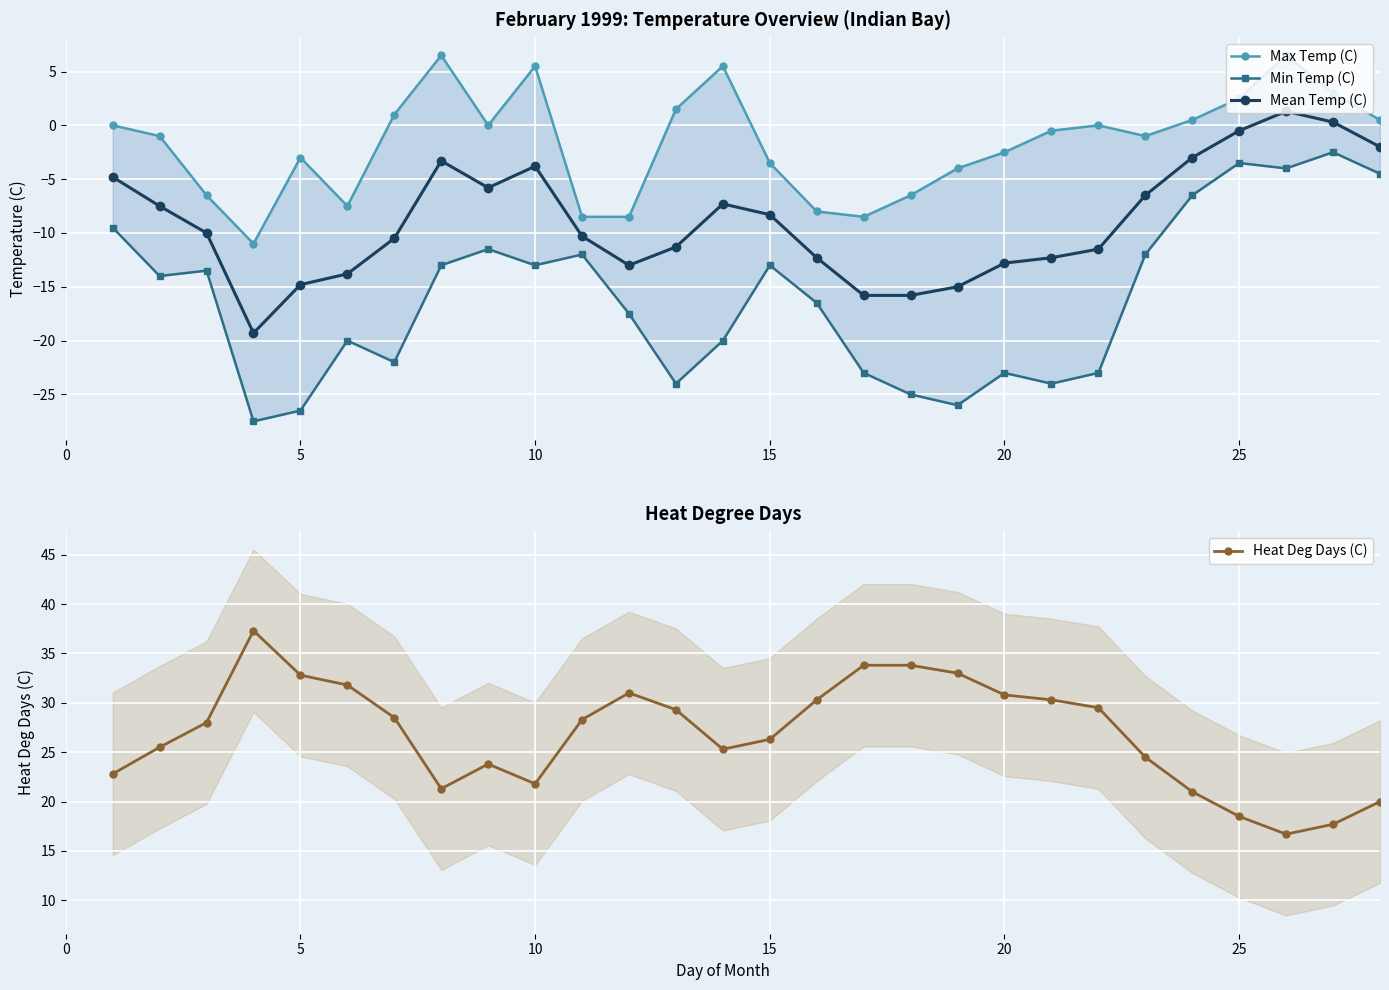

True or false: Mean Temp (C) has a value of -8.3 at 15.

True